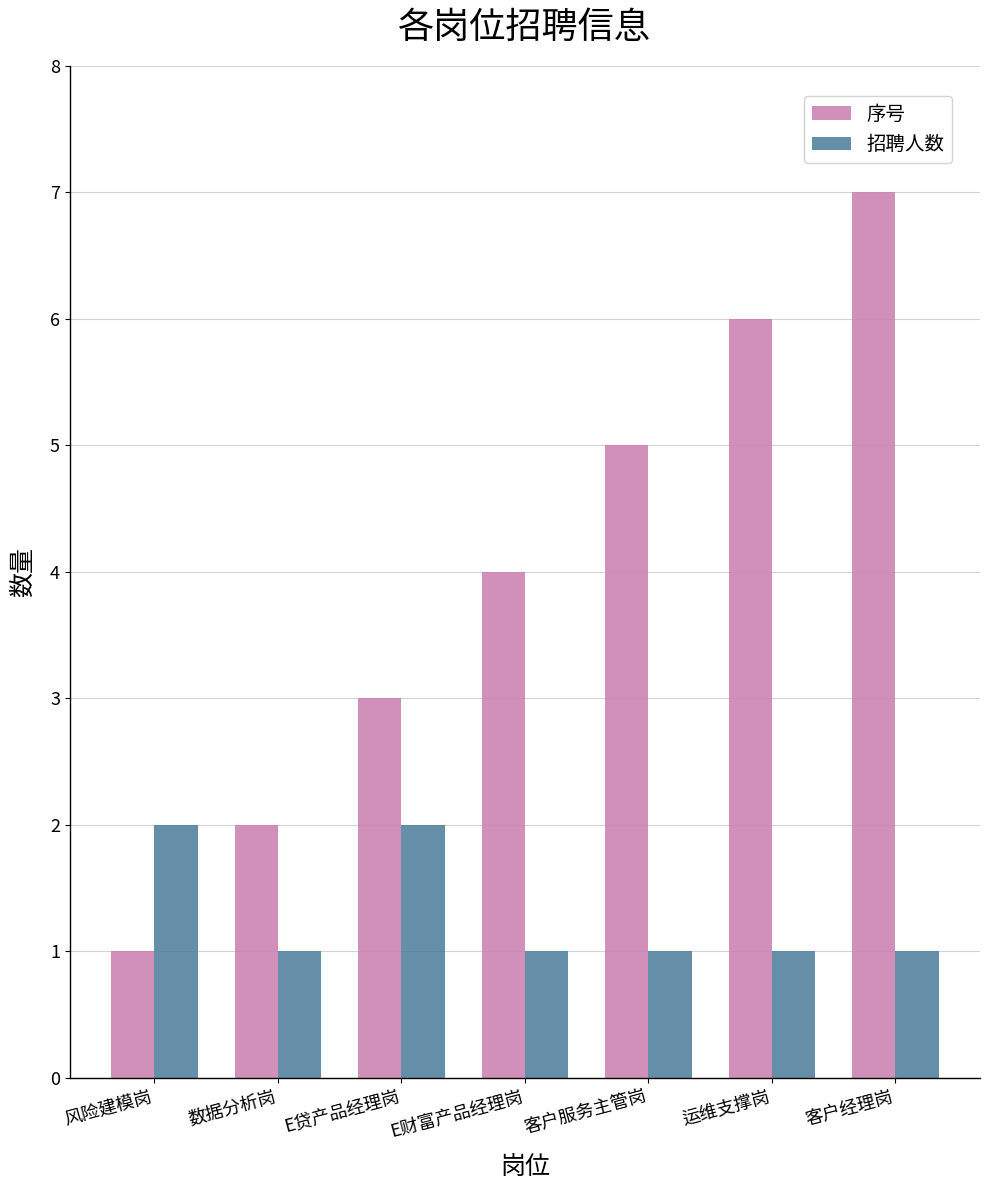

Does the chart contain any negative values?

No